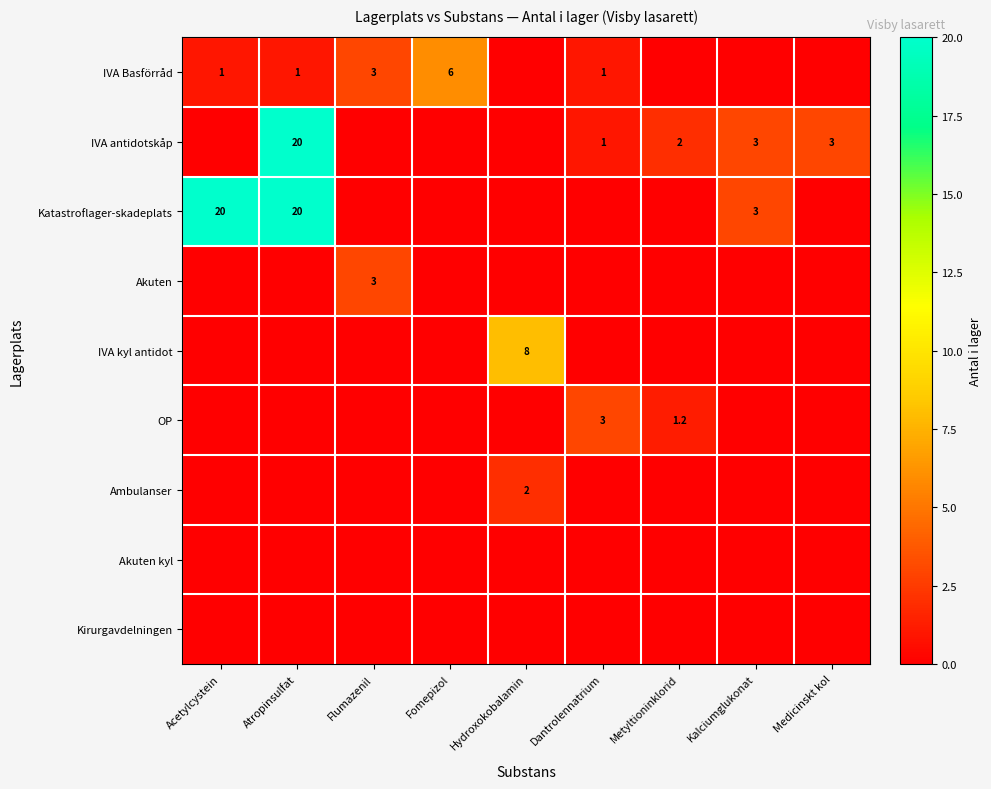

At which category is the sum across all series the highest?

Atropinsulfat